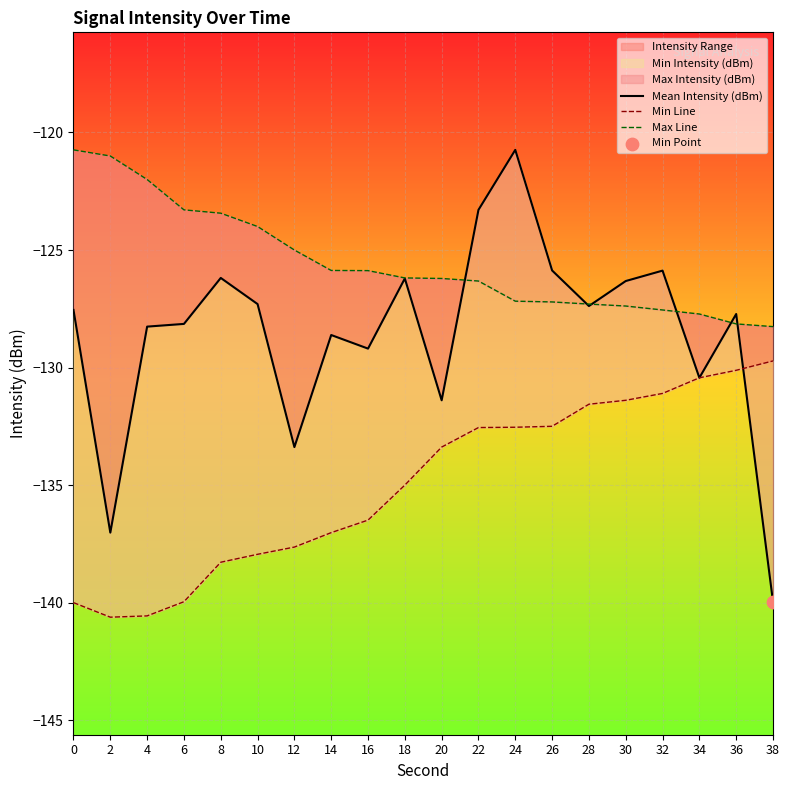

Which series has the widest spread of Y values?

Mean Intensity (dBm)